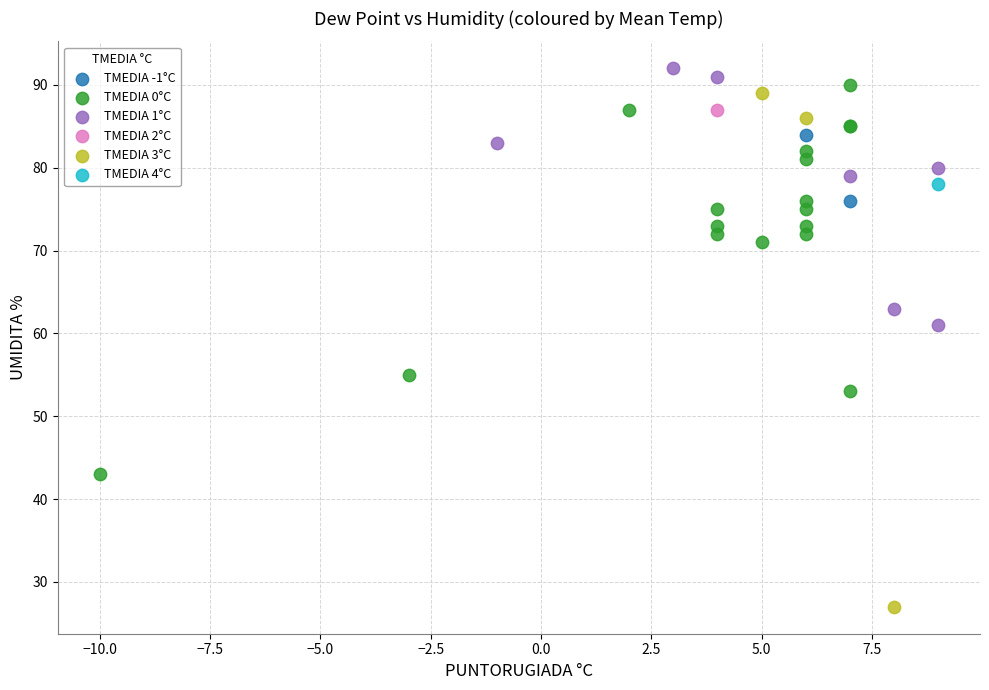

Which series reaches the maximum Y coordinate?

TMEDIA 1°C